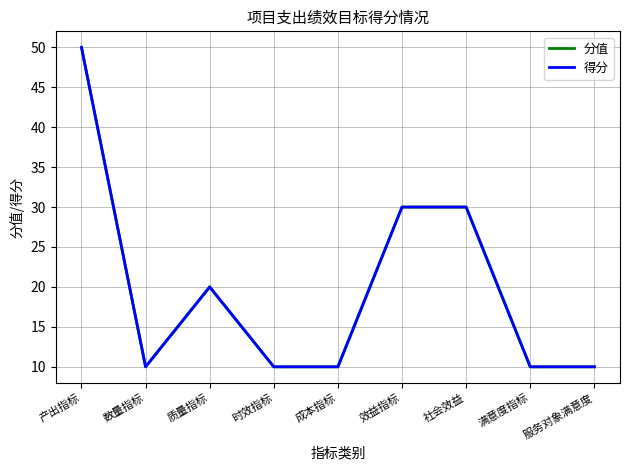

Is this an area chart (filled region under the line)?

No